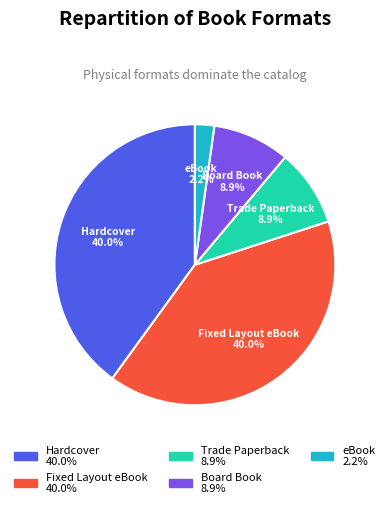

To the nearest percent, what is the difference between the Hardcover and Trade Paperback slice percentages?

31%